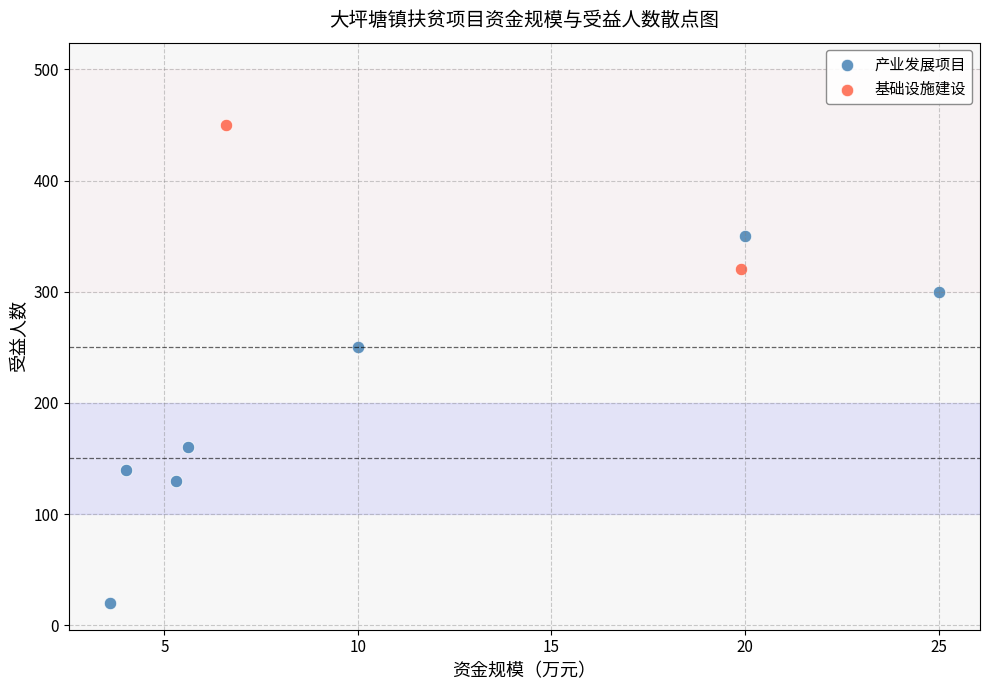

What are all the series names shown in the legend?

产业发展项目, 基础设施建设